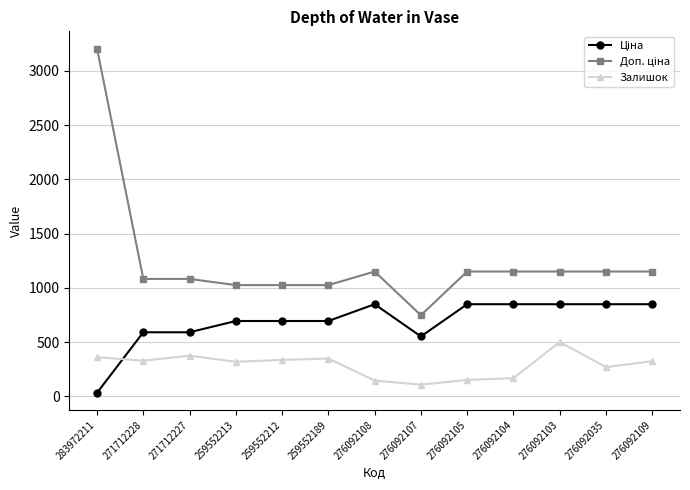

What is the label of the 3rd point from the left?

271712227